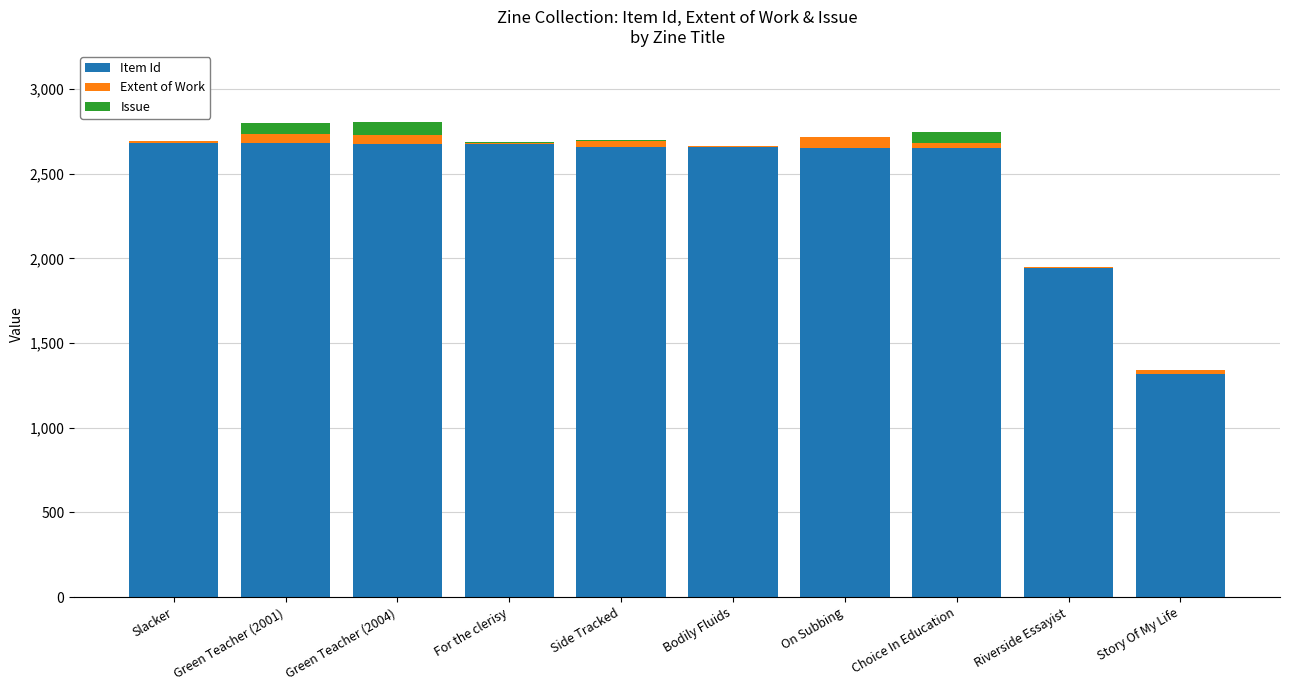

Read the Item Id value at Riverside Essayist, to the nearest 10.

1940